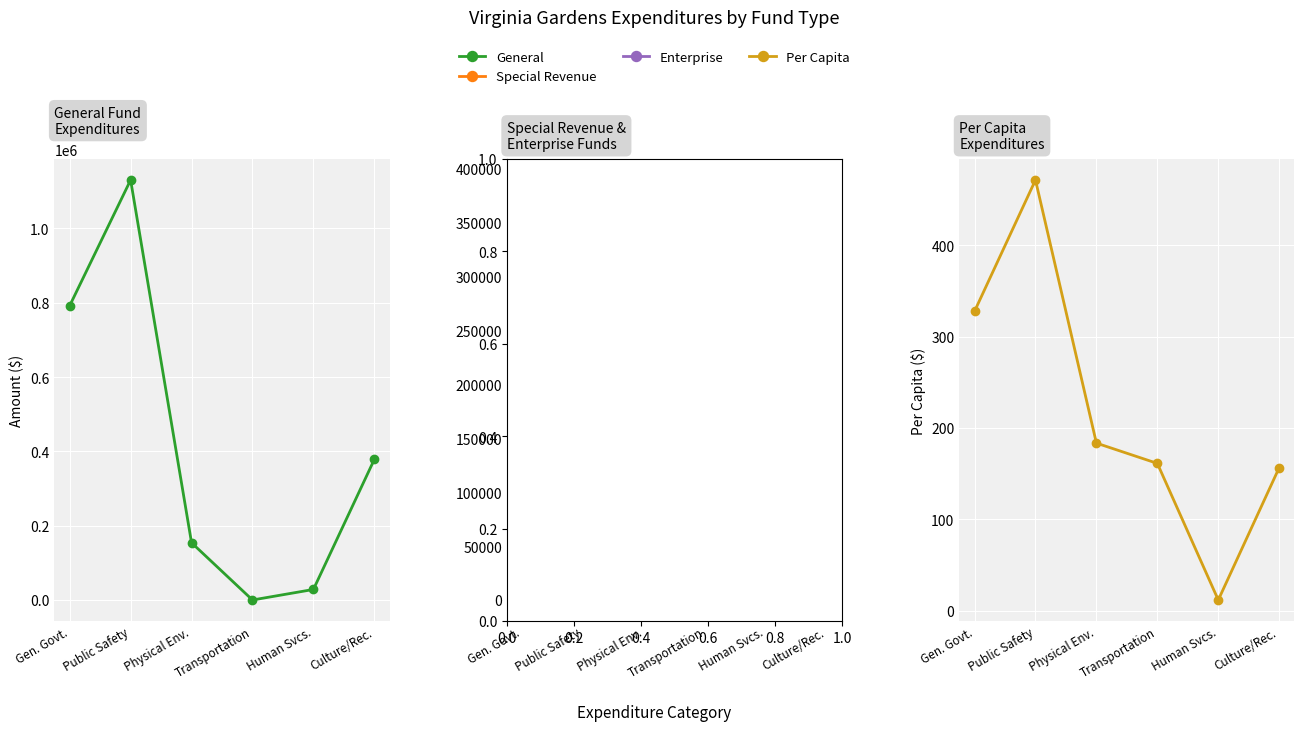

What are all the series names shown in the legend?

General, Special Revenue, Enterprise, Per Capita